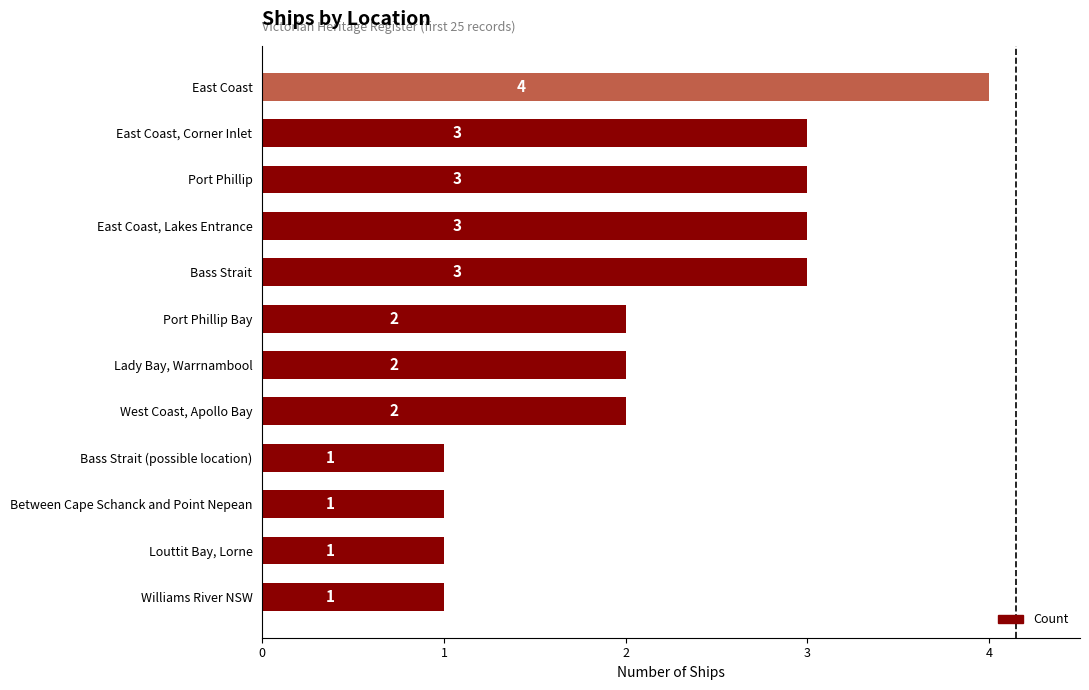

How many values are between 1 and 3?

11